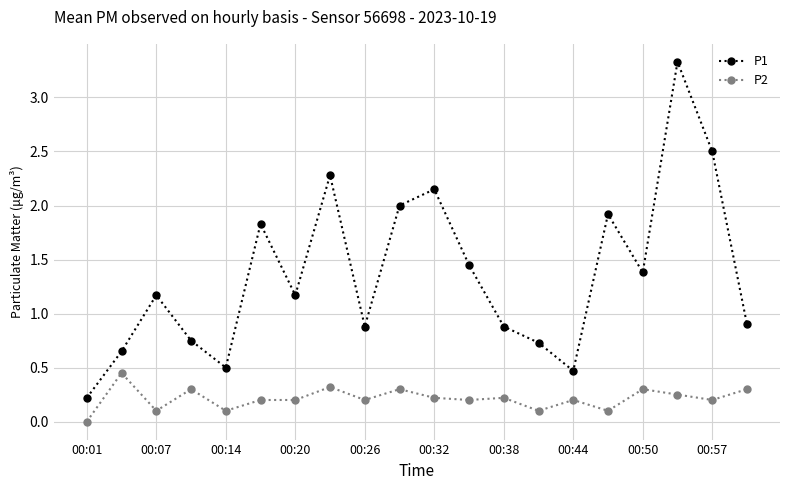

How many values in the P1 series exceed 1?

11